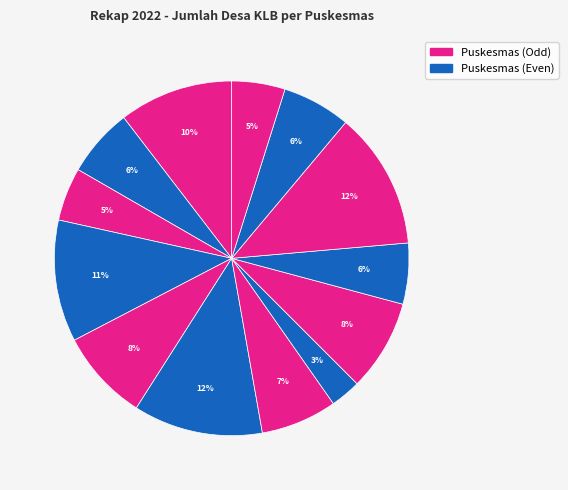

Count the number of slices in the pie.

13